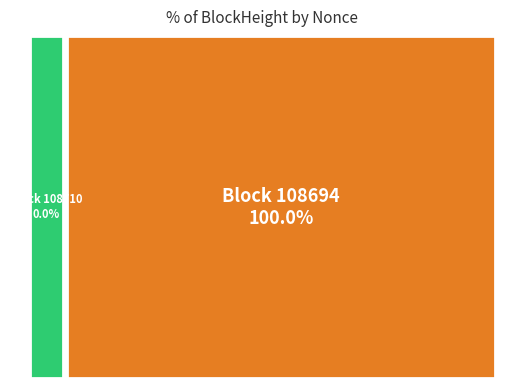

How many segments does this pie chart have?

2